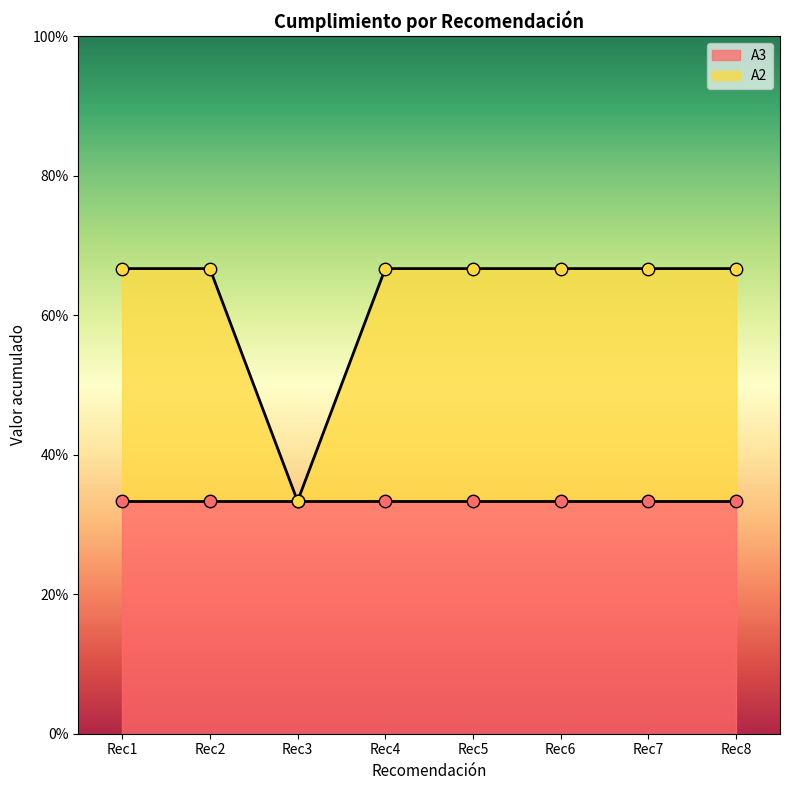

Which has a higher value, Rec2 or Rec1?

Rec2